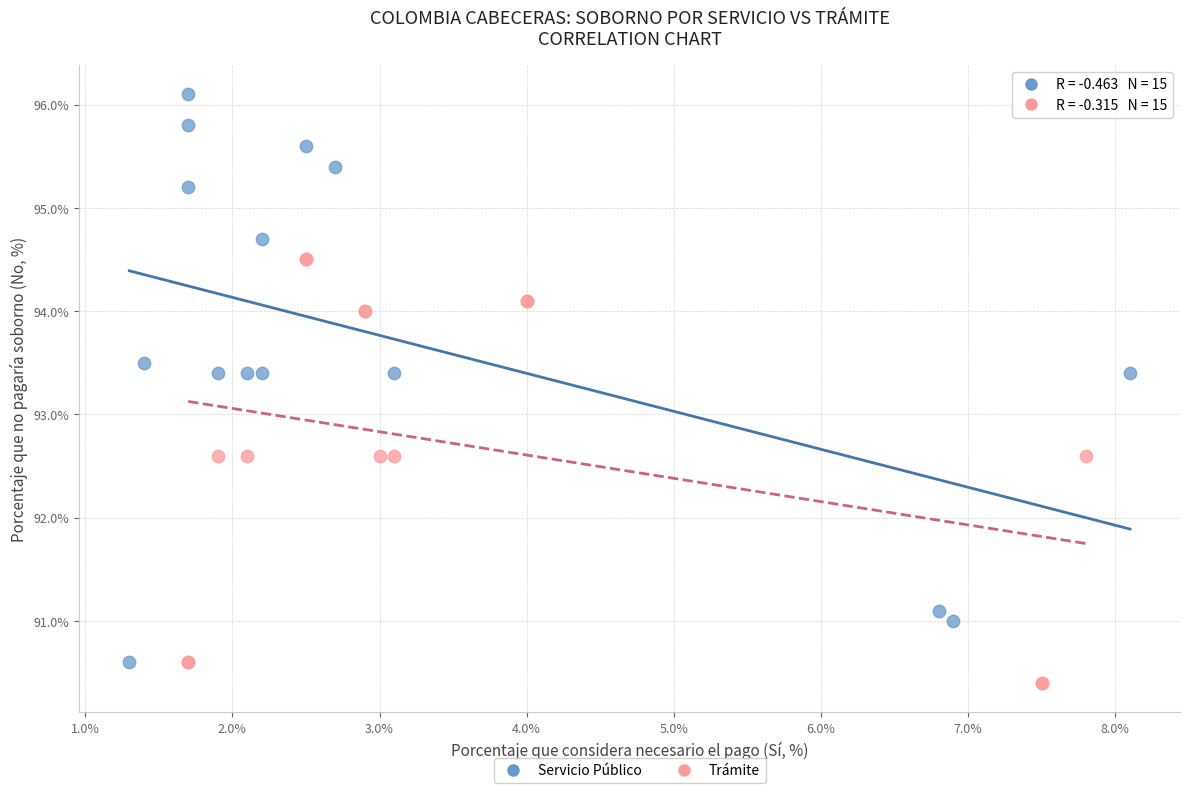

Which series reaches the minimum Y coordinate?

Trámite